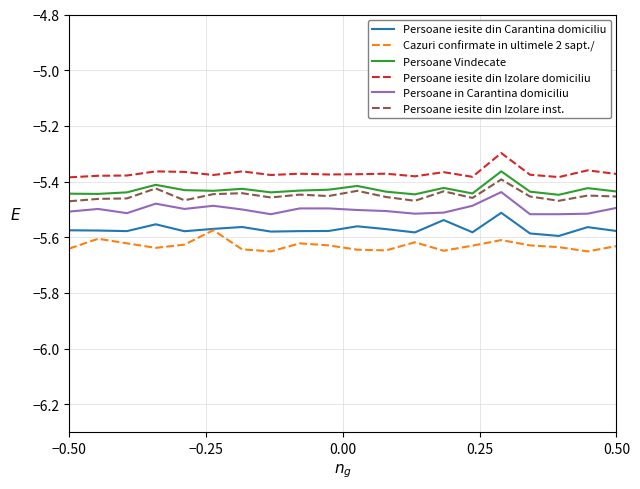

What is the greatest value displayed?

-5.3